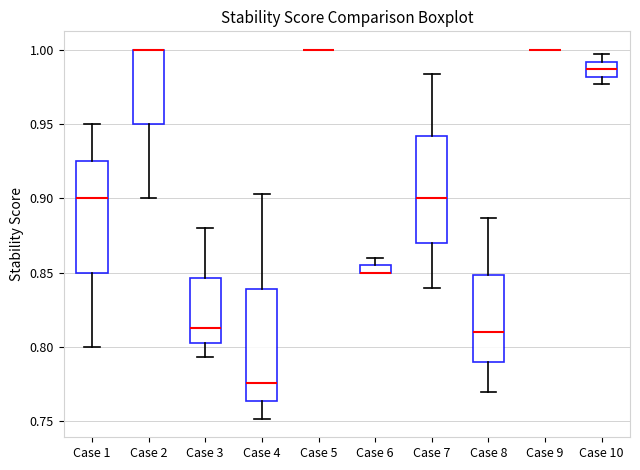

Where is the lower edge of the box for Case 1 on the y-axis? The values are not printed on the chart, so give them approximately, as read against the axis.

0.850